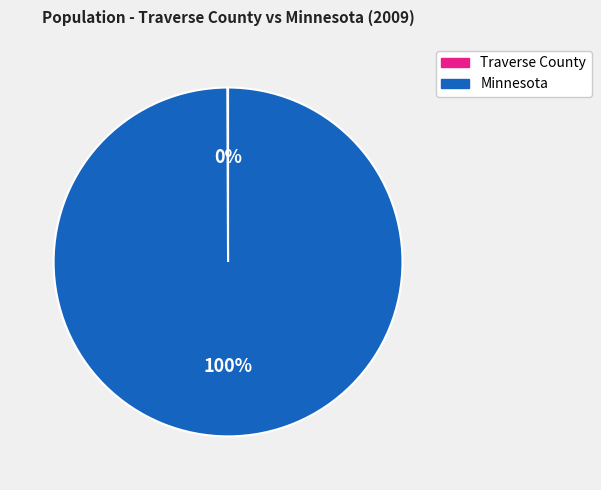

What is the largest slice in the pie chart?

Minnesota